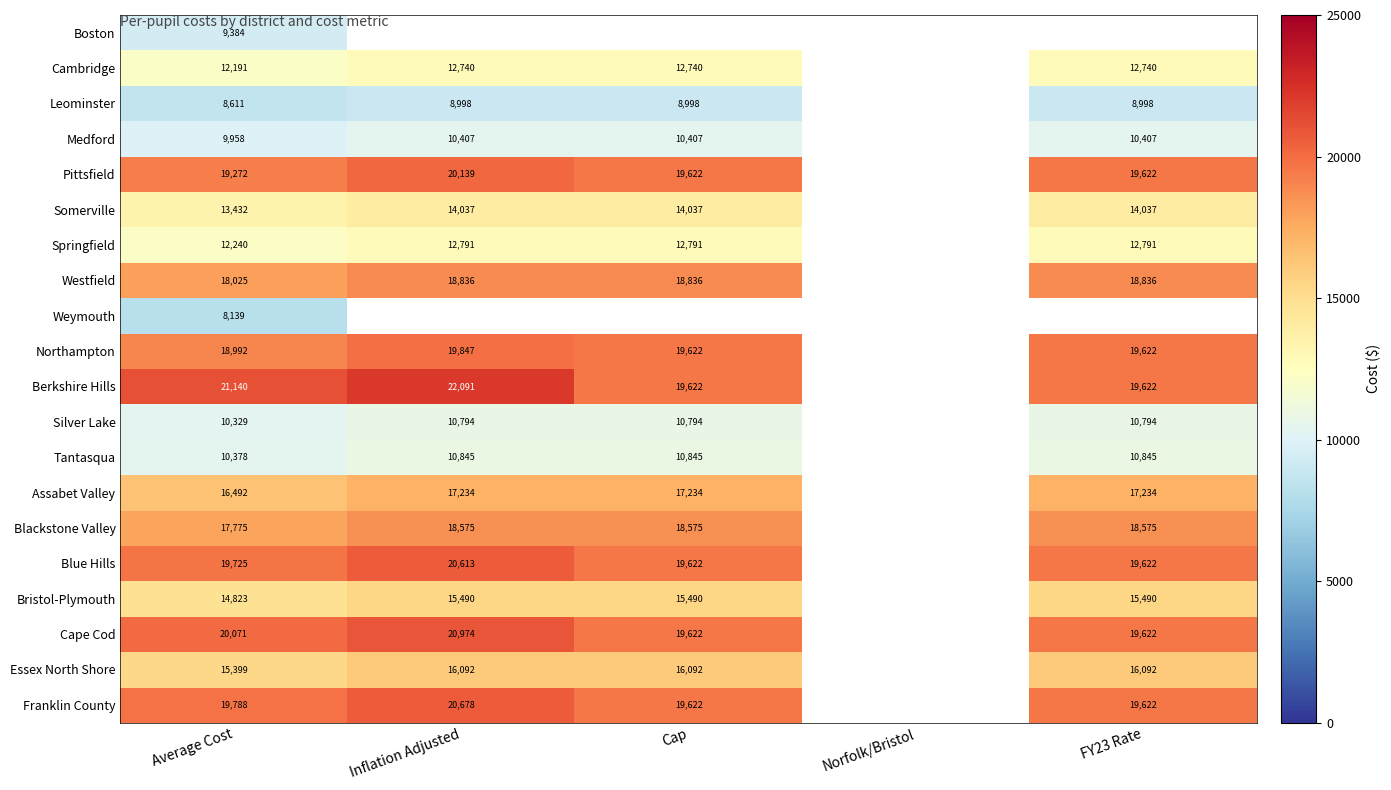

At which category is the sum across all series the highest?

Average Cost